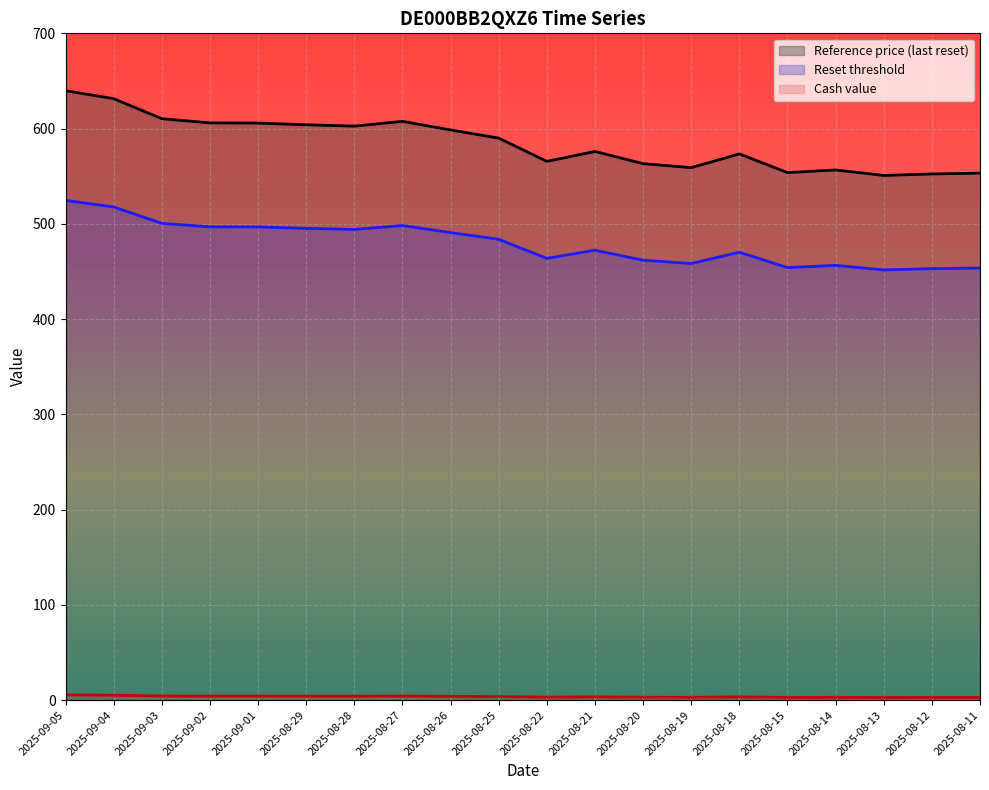

Reading left to right, transcribe all the data shown in this chart.

Reference price (last reset): 2025-09-05=639.8	2025-09-04=631.4	2025-09-03=610.4	2025-09-02=606.0	2025-09-01=605.8	2025-08-29=604.0	2025-08-28=602.6	2025-08-27=607.6	2025-08-26=598.6	2025-08-25=590.0	2025-08-22=565.6	2025-08-21=576.0	2025-08-20=563.2	2025-08-19=559.0	2025-08-18=573.4	2025-08-15=553.8	2025-08-14=556.6	2025-08-13=550.8	2025-08-12=552.4	2025-08-11=553.2
Reset threshold: 2025-09-05=524.6	2025-09-04=517.7	2025-09-03=500.5	2025-09-02=496.9	2025-09-01=496.8	2025-08-29=495.3	2025-08-28=494.1	2025-08-27=498.2	2025-08-26=490.9	2025-08-25=483.8	2025-08-22=463.8	2025-08-21=472.3	2025-08-20=461.8	2025-08-19=458.4	2025-08-18=470.2	2025-08-15=454.1	2025-08-14=456.4	2025-08-13=451.7	2025-08-12=453.0	2025-08-11=453.6
Cash value: 2025-09-05=5.5	2025-09-04=5.2	2025-09-03=4.4	2025-09-02=4.2	2025-09-01=4.2	2025-08-29=4.2	2025-08-28=4.2	2025-08-27=4.3	2025-08-26=4.0	2025-08-25=3.8	2025-08-22=3.1	2025-08-21=3.4	2025-08-20=3.1	2025-08-19=3.0	2025-08-18=3.4	2025-08-15=2.9	2025-08-14=3.0	2025-08-13=2.8	2025-08-12=2.9	2025-08-11=2.9